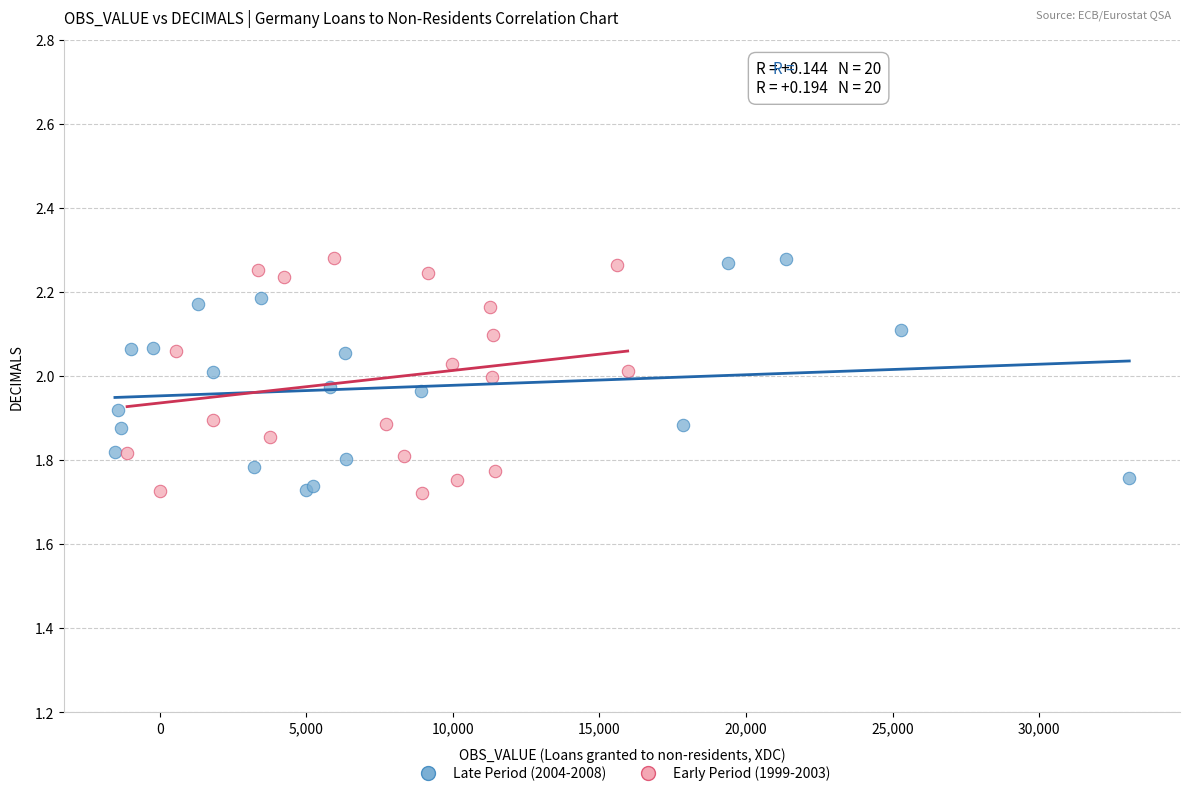

What are all the series names shown in the legend?

Late Period (2004-2008), Early Period (1999-2003)